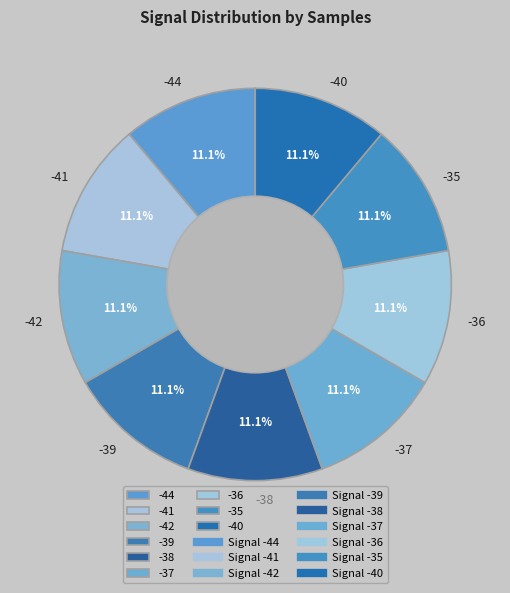

Do -41 and -38 together represent more than half of the pie?

No